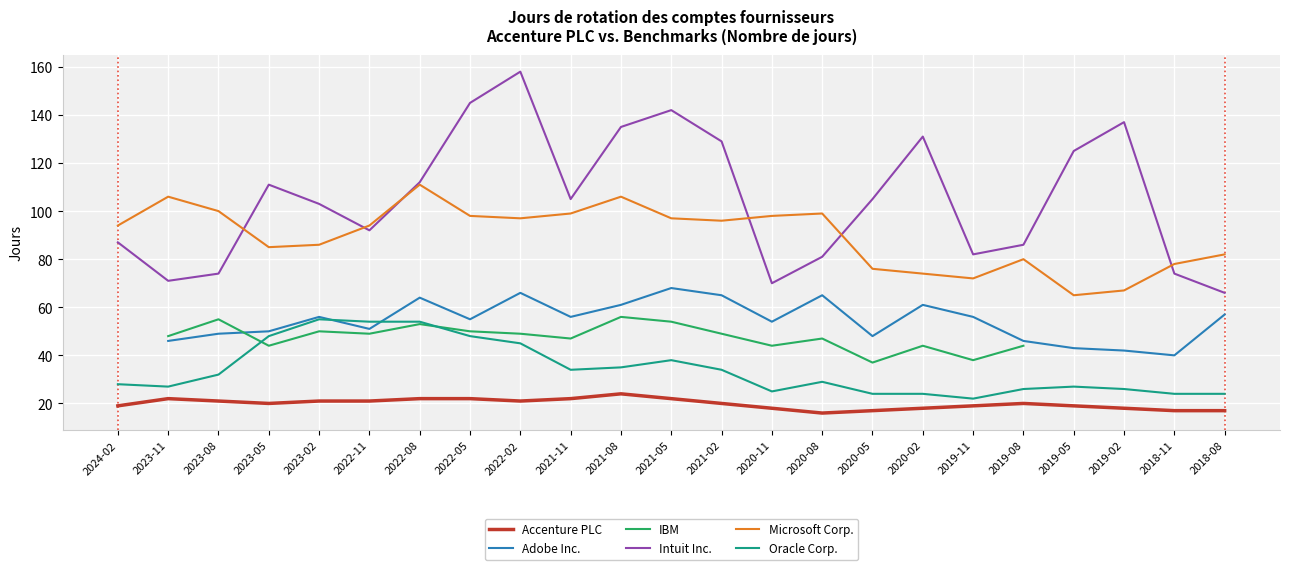

How many values in the IBM series exceed 49?

6